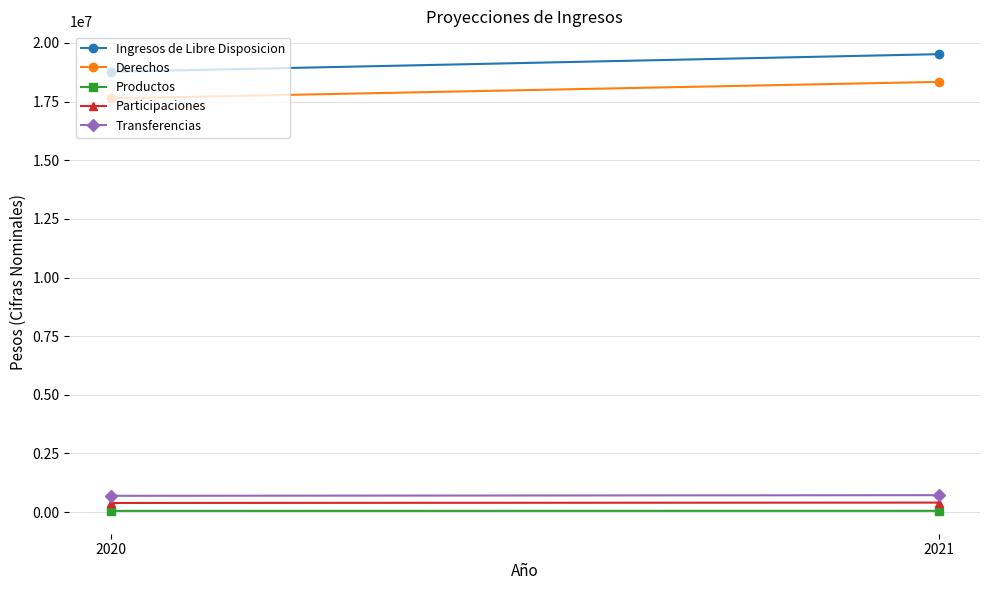

Which category has the lowest value across all series?

2020